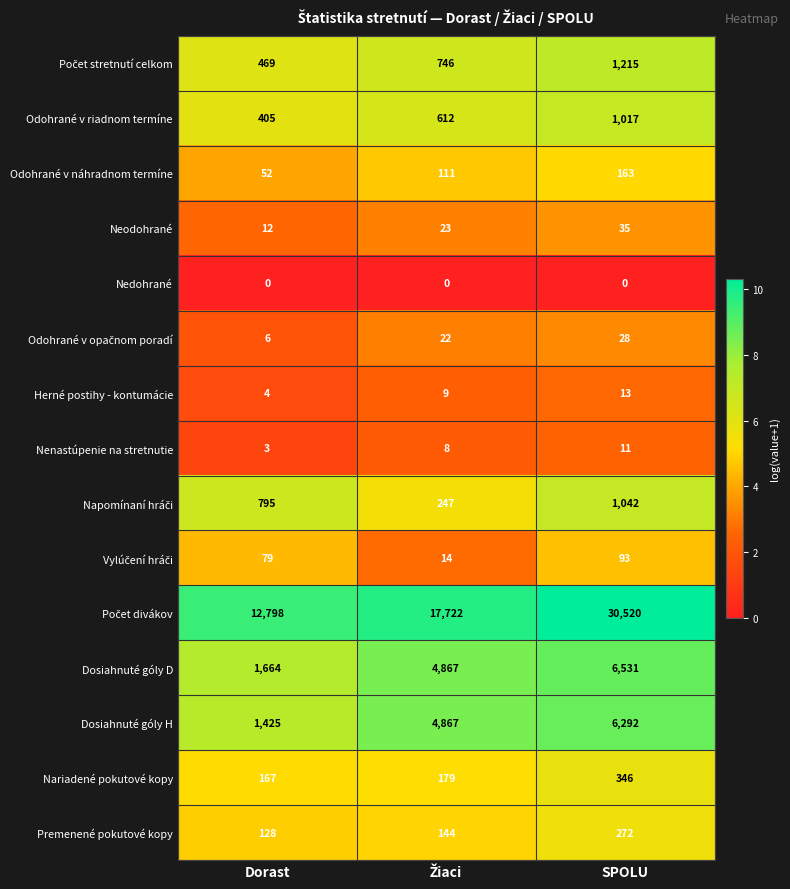

What is the average value of the Nariadené pokutové kopy series?

231